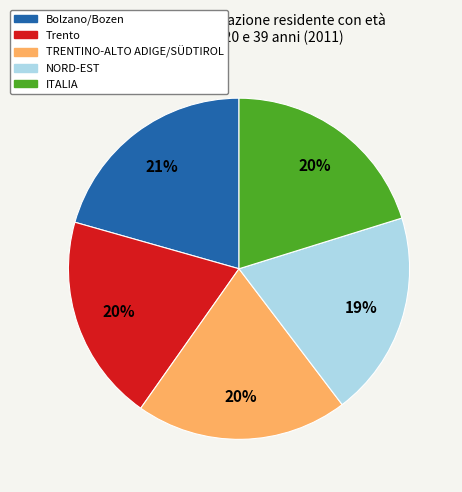

Is it true that NORD-EST is 19% of the pie?

True